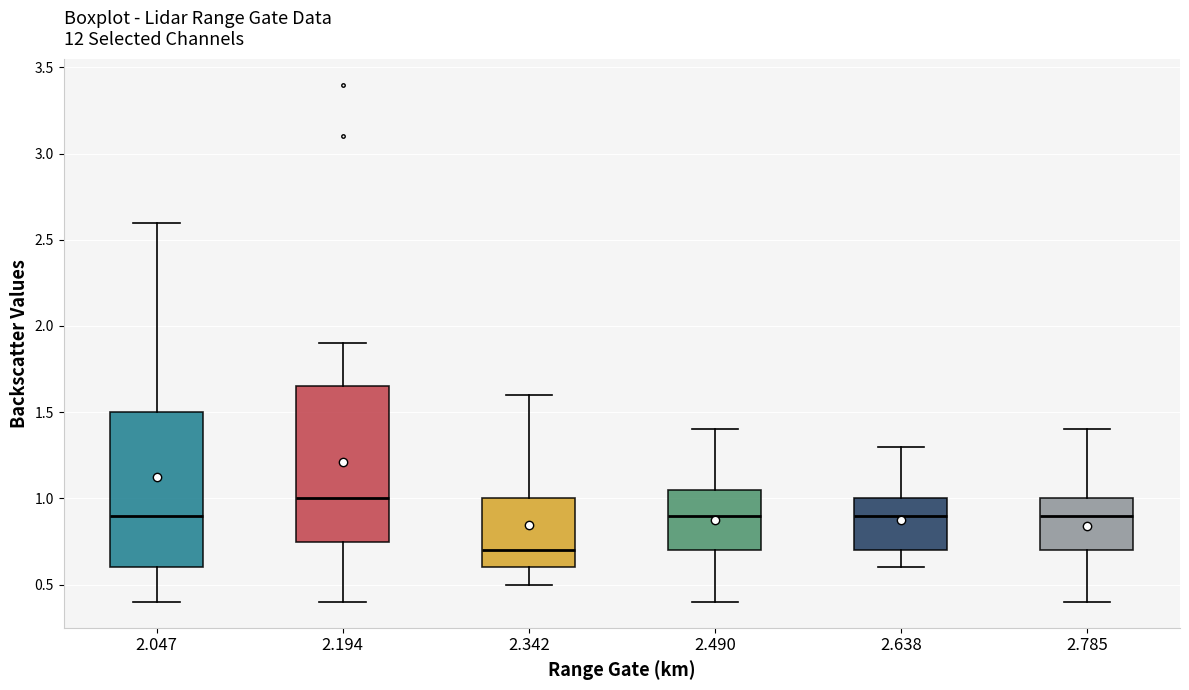

Which box has the lowest median line?

2.342